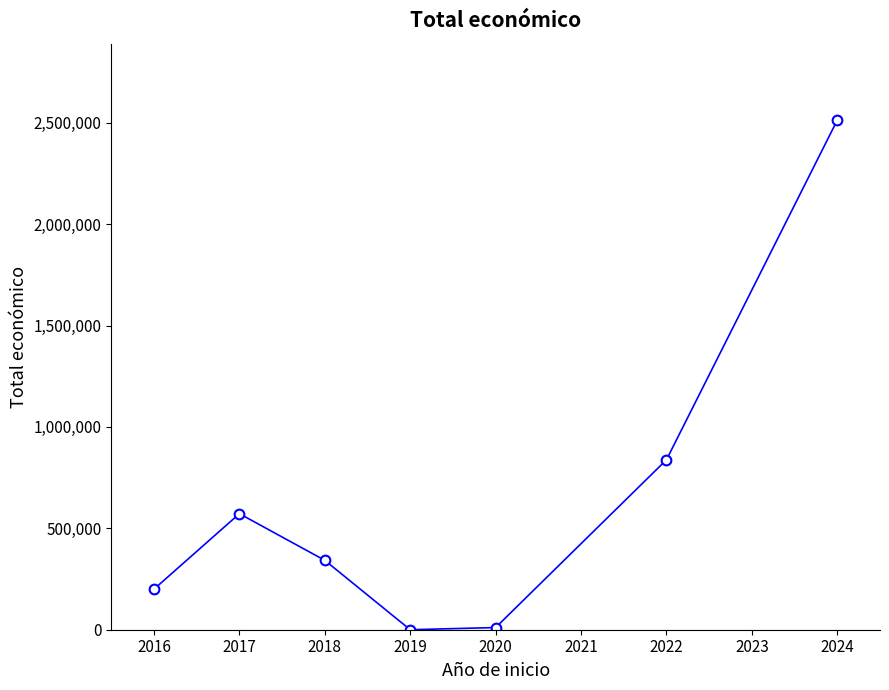

What is the ratio of the value at 2022 to the value at 2017?

1.5